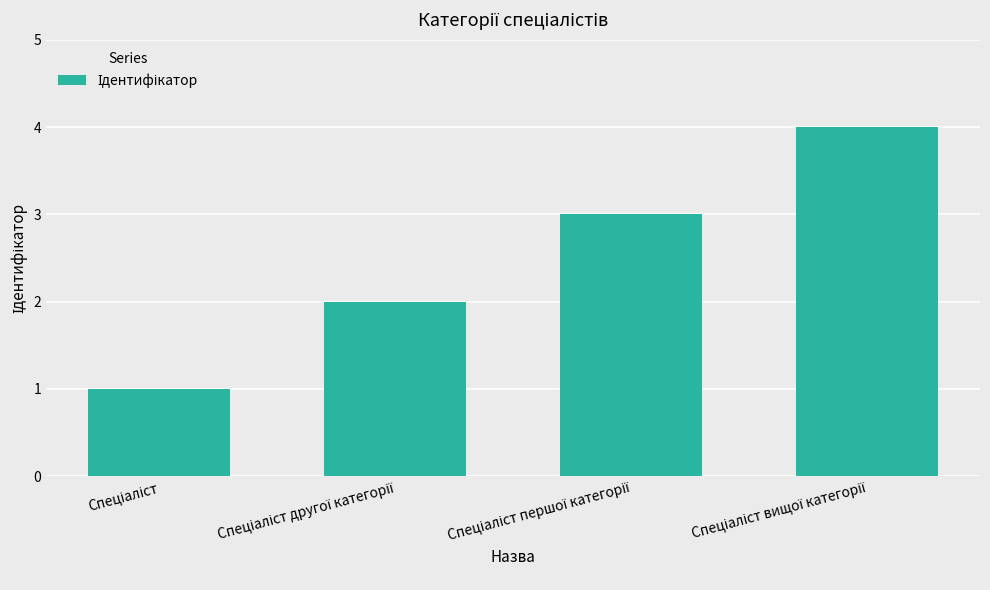

What is the minimum value shown in the chart?

1